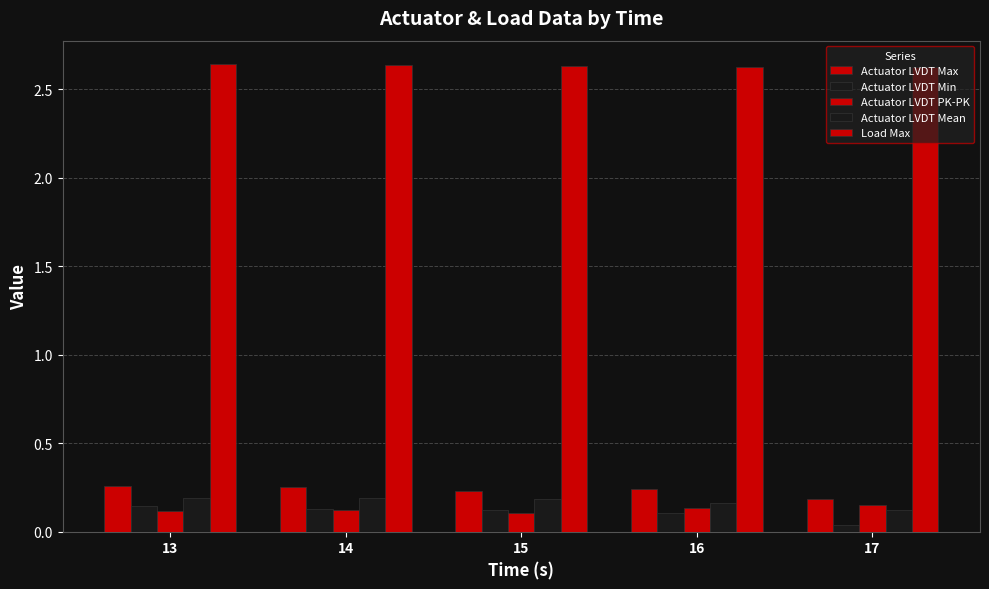

What is the total value across all series at 13?

3.4